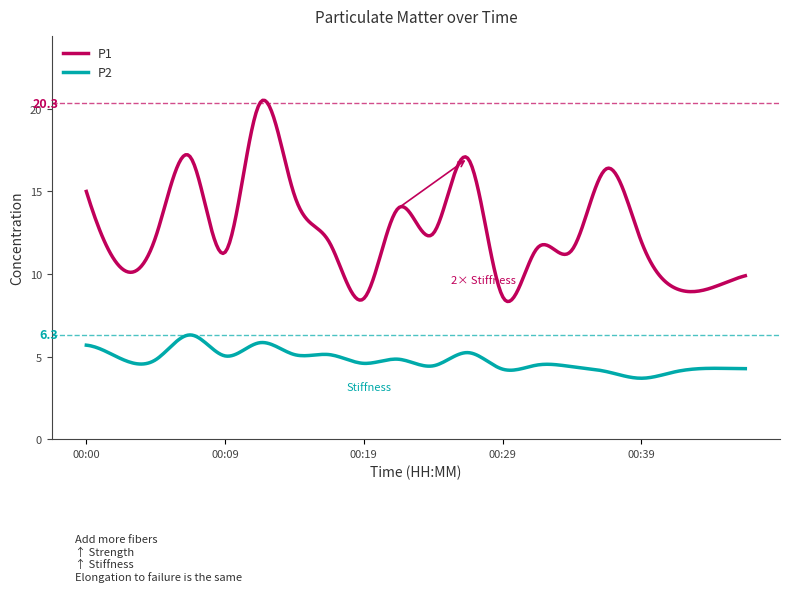

What are all the series names shown in the legend?

P1, P2